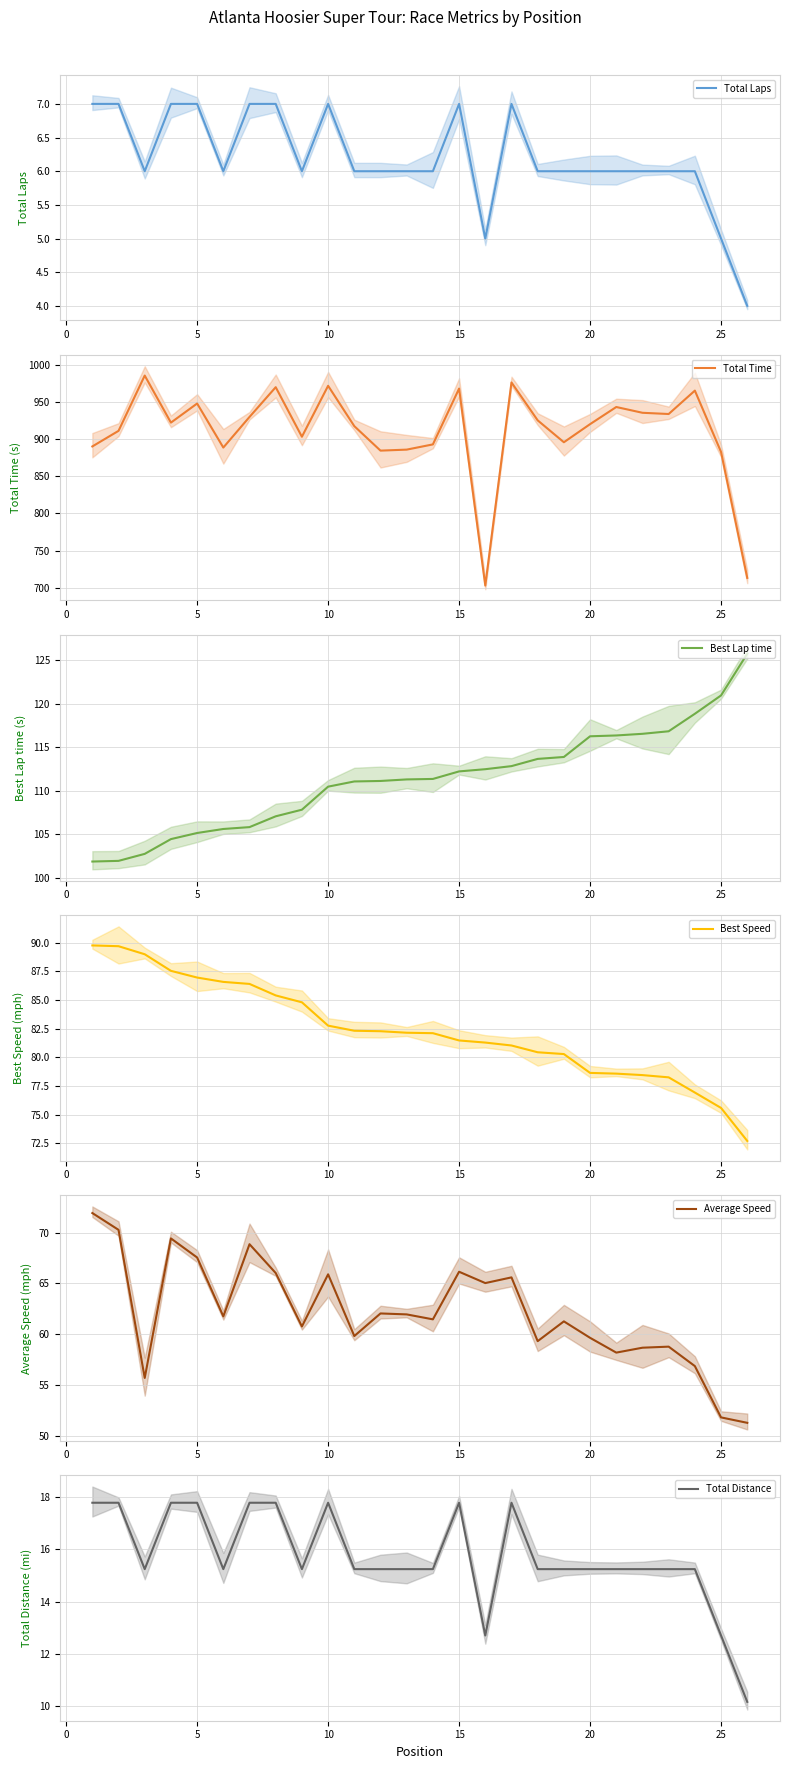

The Total Time series shows 1515.3 at 10. True or false?

False